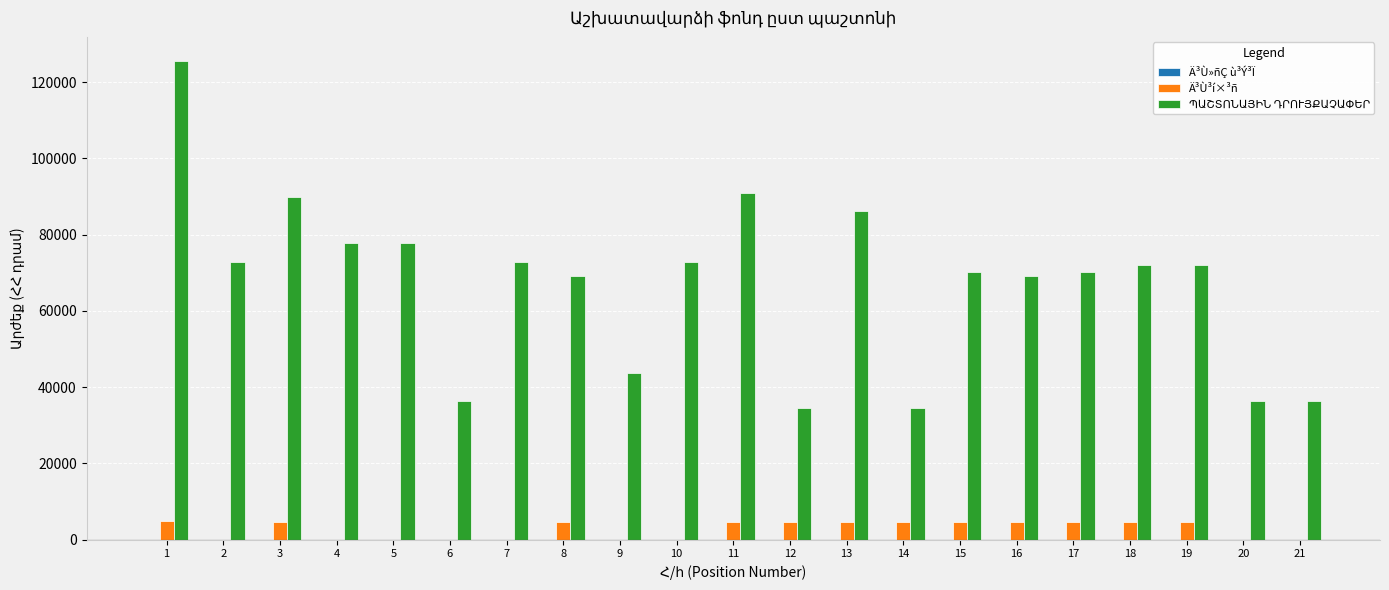

The value of Ä³Ù³í×³ñ at 17 is 4700. True or false?

True